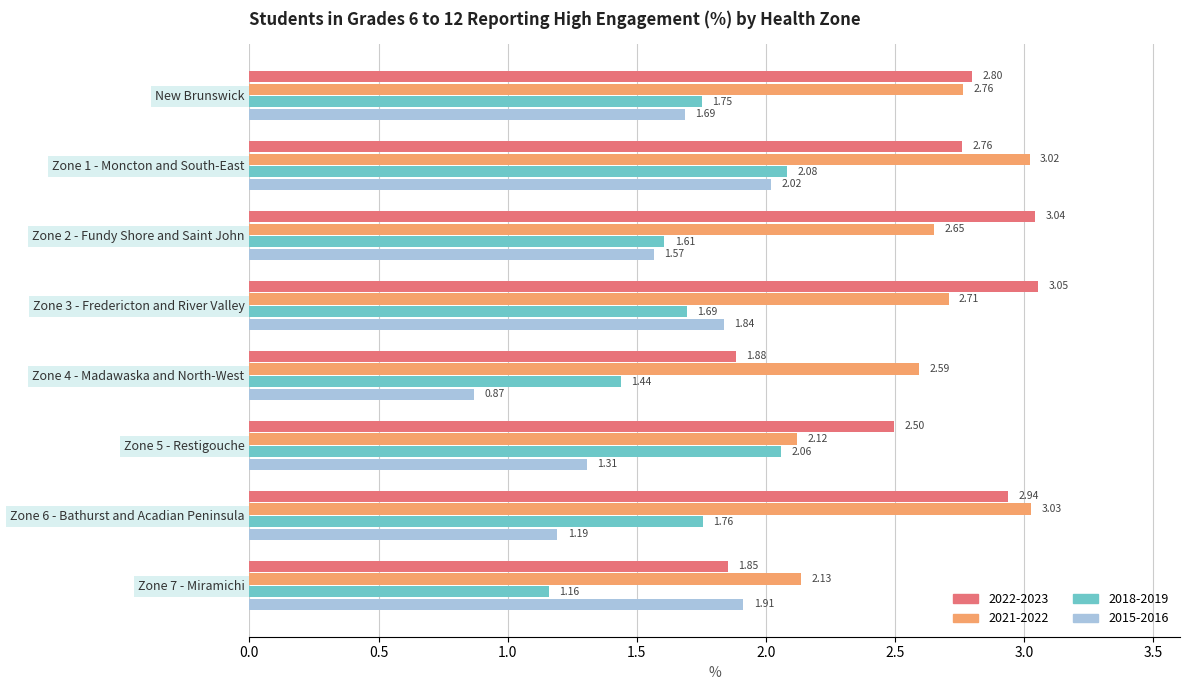

Which series changed the most between Zone 2 - Fundy Shore and Saint John and Zone 3 - Fredericton and River Valley?

2015-2016